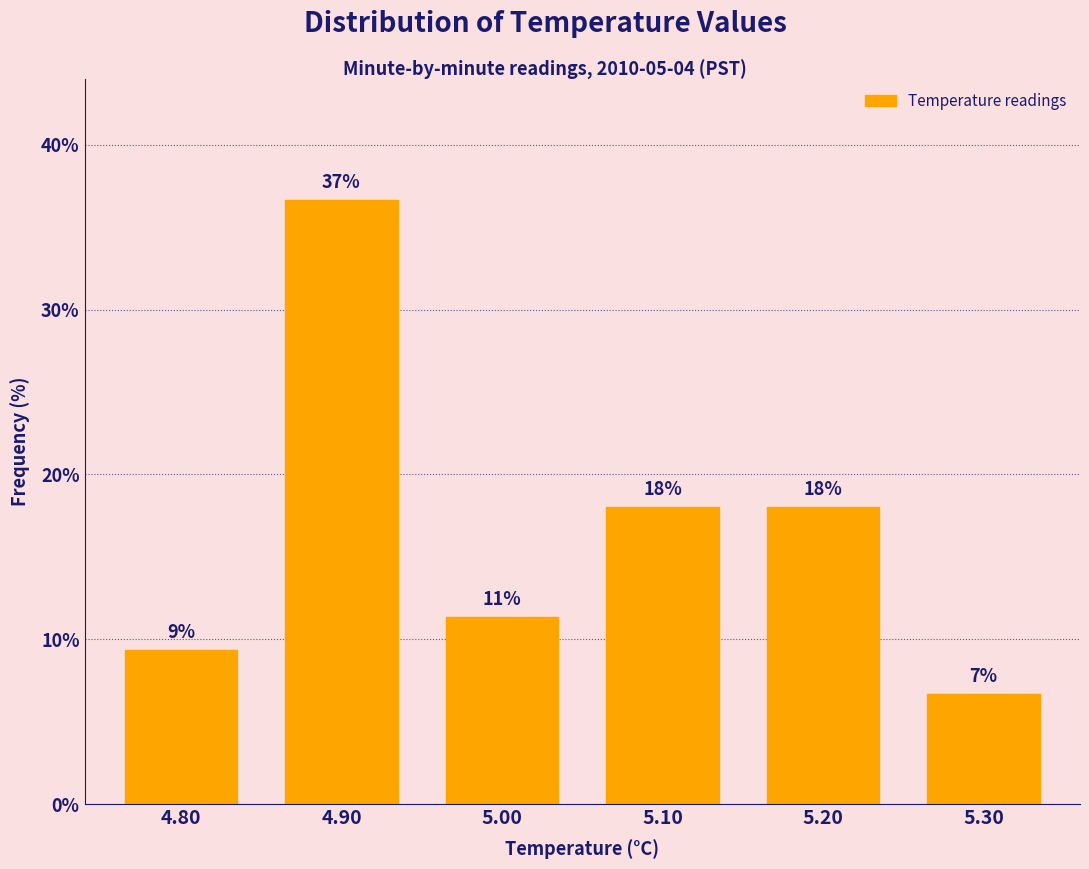

How many bars are there in total?

6